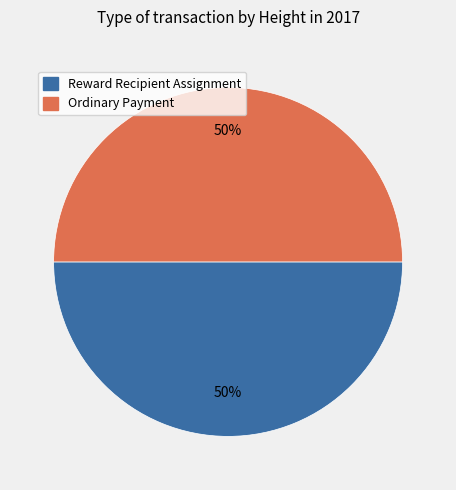

To the nearest percent, what portion does Ordinary Payment represent?

50%